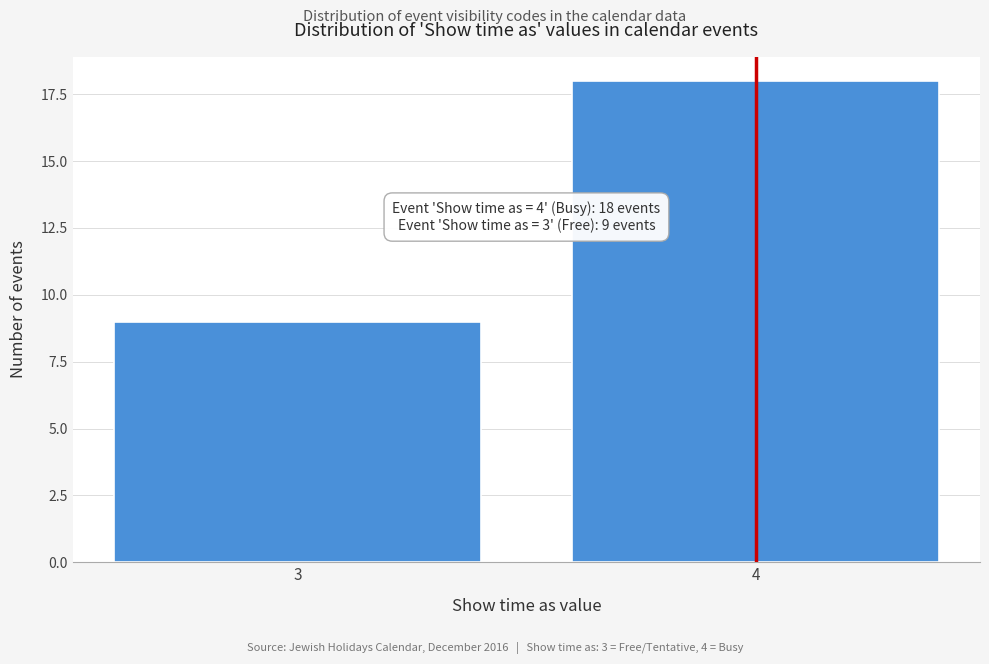

Reading left to right, what are all the values shown in this chart?

3=9	4=18